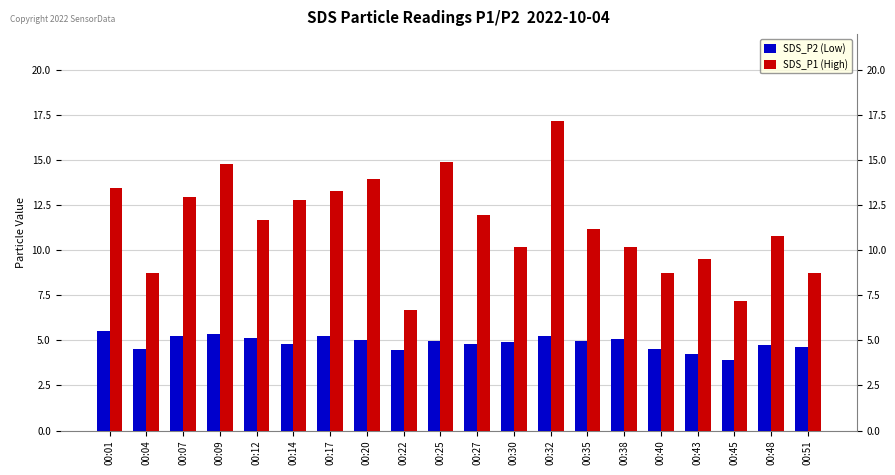

At which category is the sum across all series the highest?

00:32